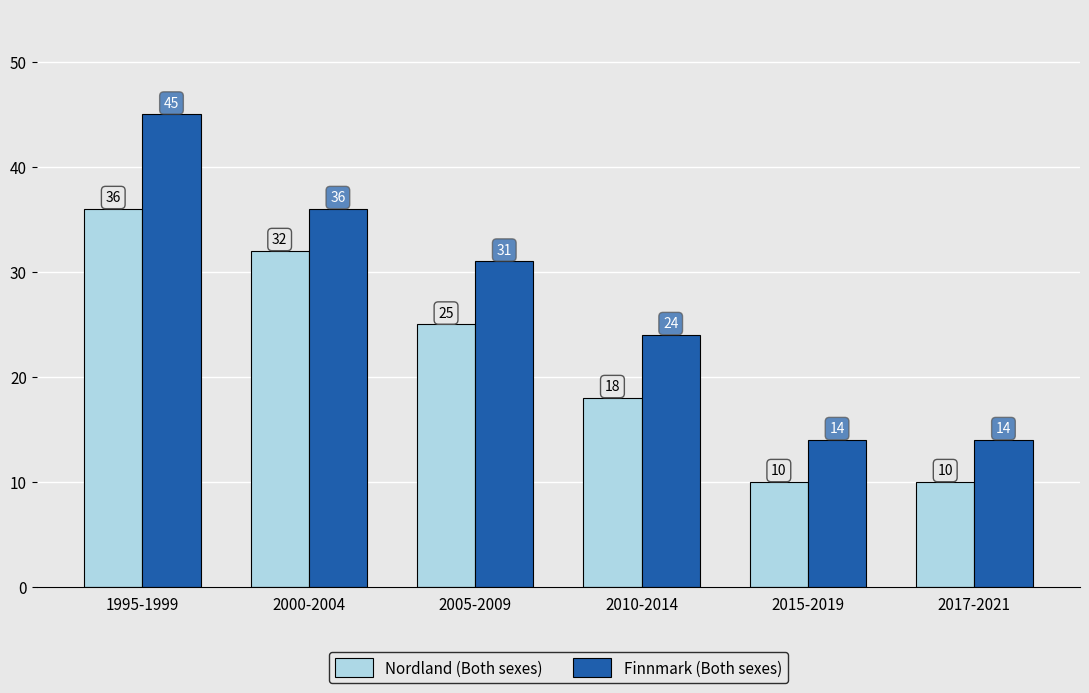

What is the spread (max minus min) of values at 2010-2014?

6